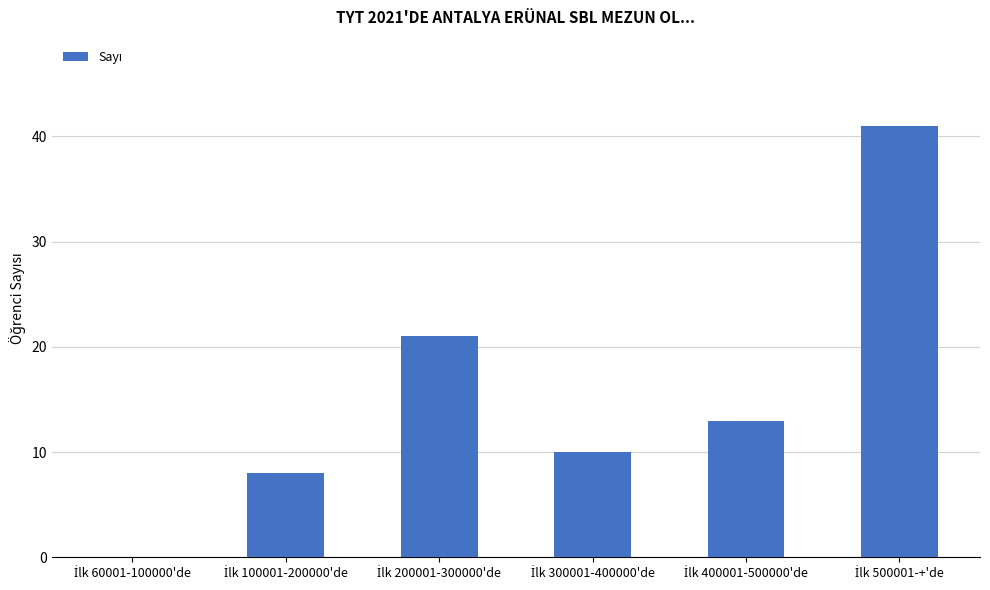

What is the maximum value shown in the chart?

41